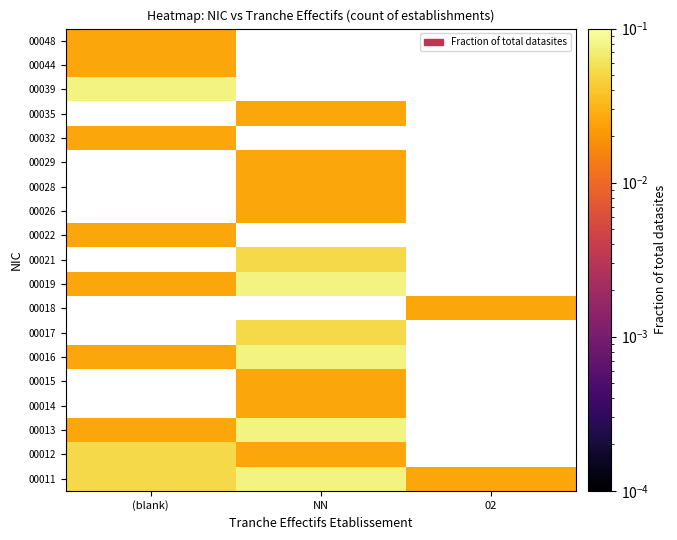

What is the sum of all 00011 values?

0.2